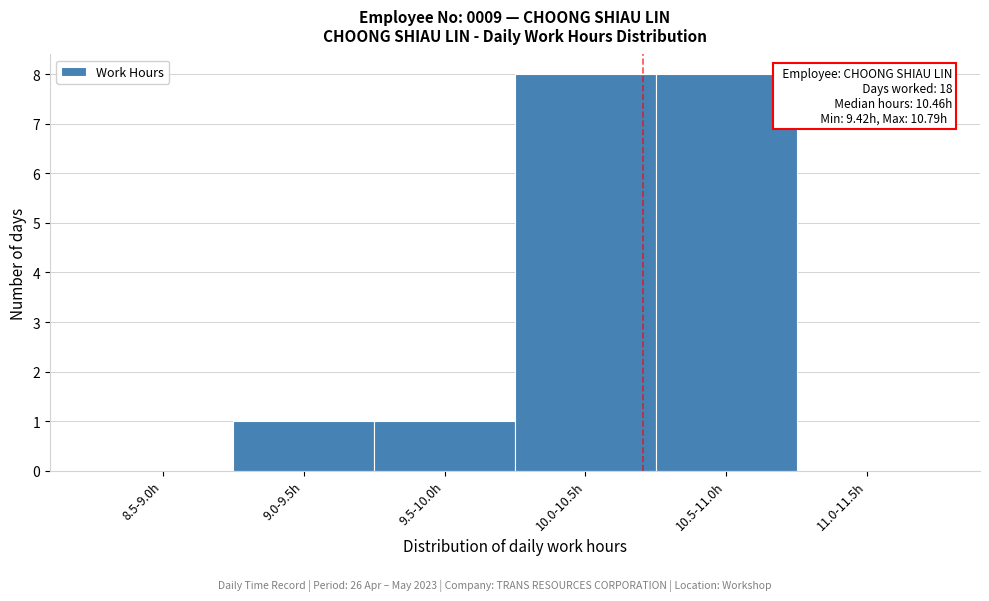

Reading right to left, transcribe all the data shown in this chart.

11.0-11.5h=0	10.5-11.0h=8	10.0-10.5h=8	9.5-10.0h=1	9.0-9.5h=1	8.5-9.0h=0